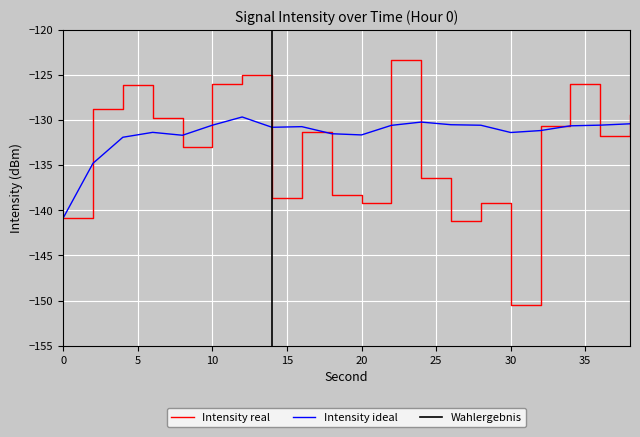

The value of Intensity real at 30 is -219.5. True or false?

False